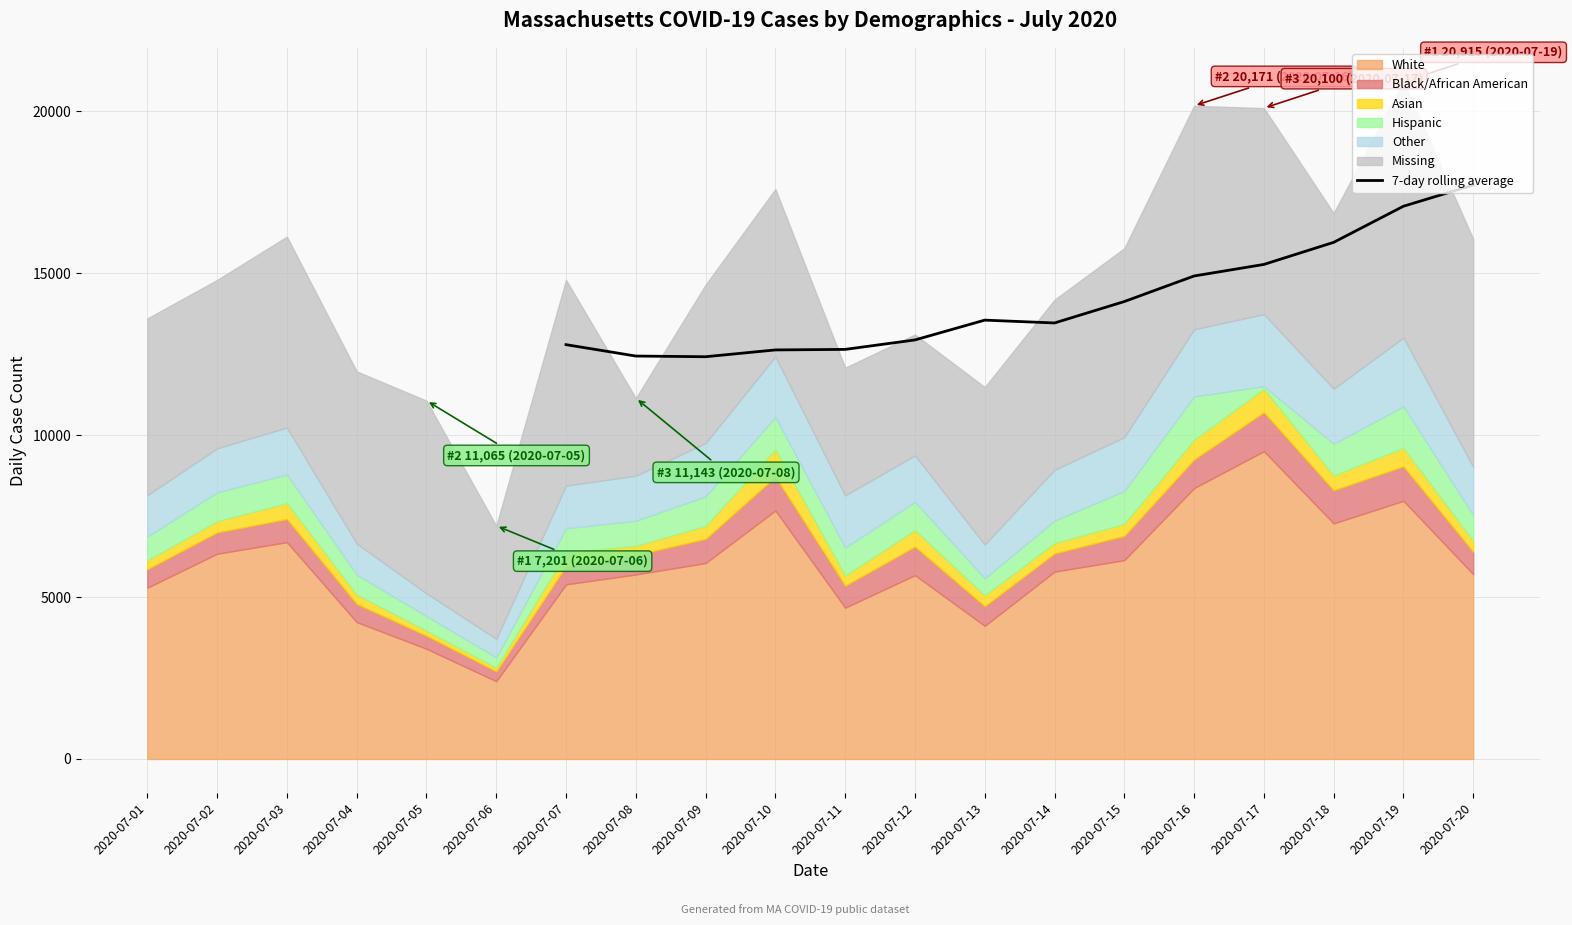

What is the sum of all values?

197953.6